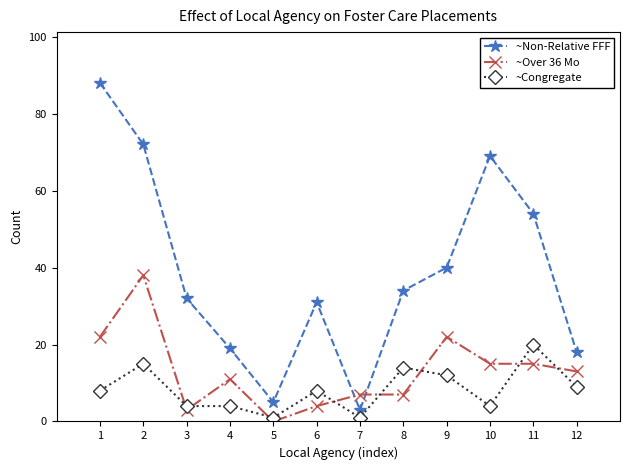

True or false: ~Congregate and ~Non-Relative FFF cross at least once.

False